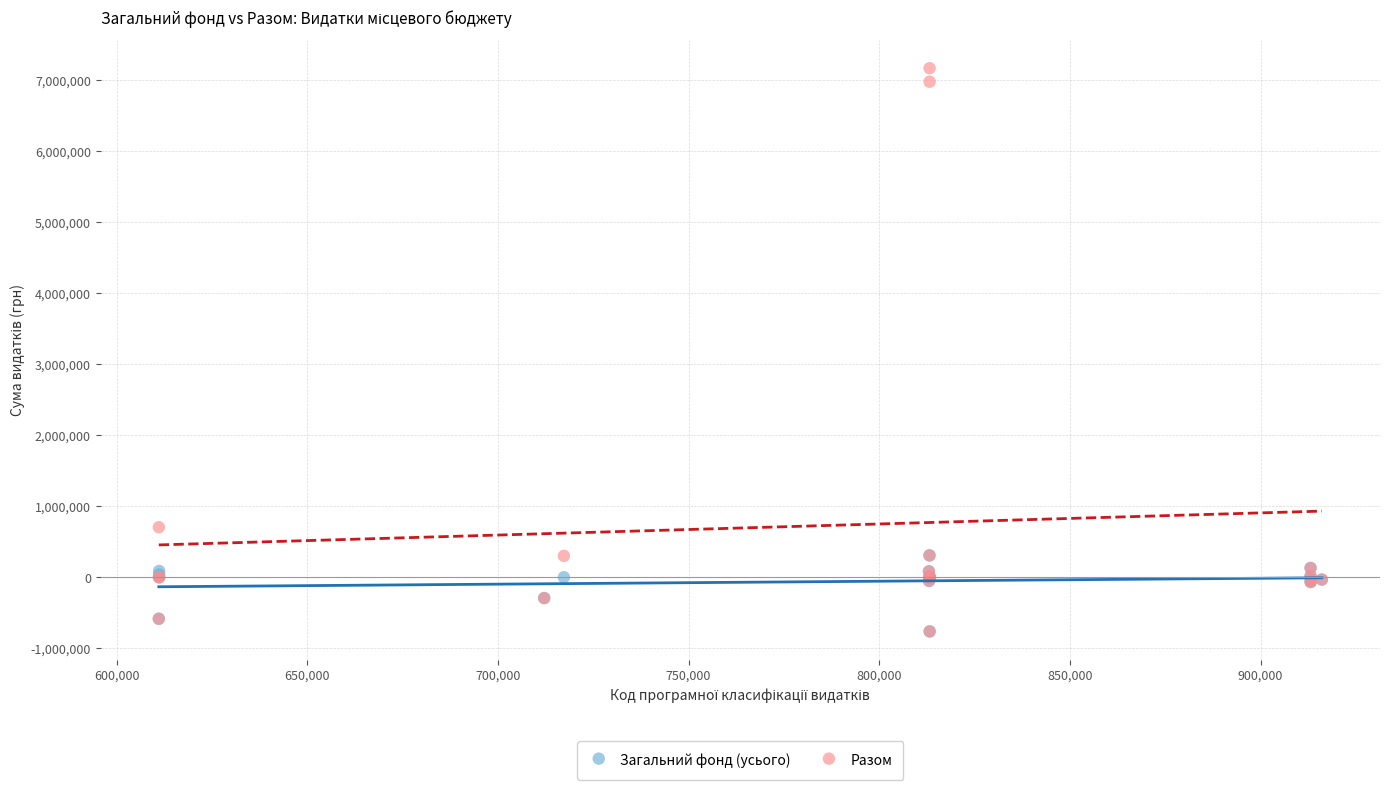

In the Разом series, what Y value is closest to 3200283?

704000.0